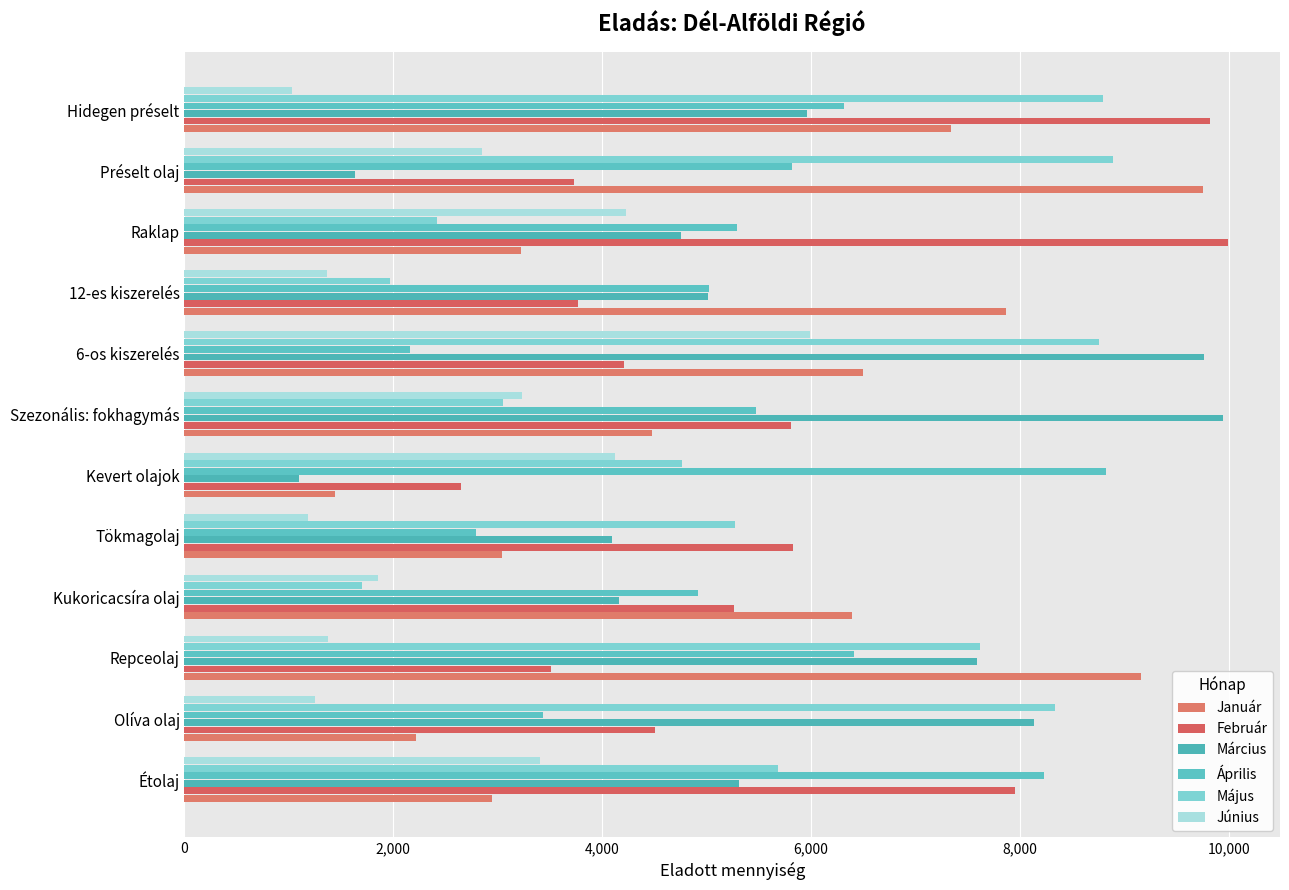

How many data points in Március are less than 5312?

6